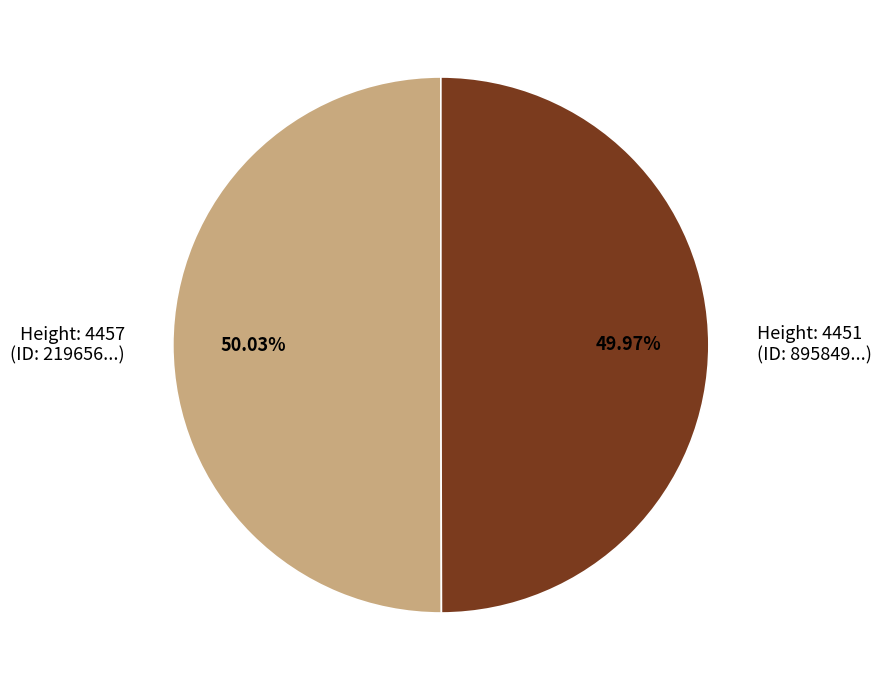

Combined, do Height: 4457 (ID: 219656...) and Height: 4451 (ID: 895849...) account for over 50%?

Yes